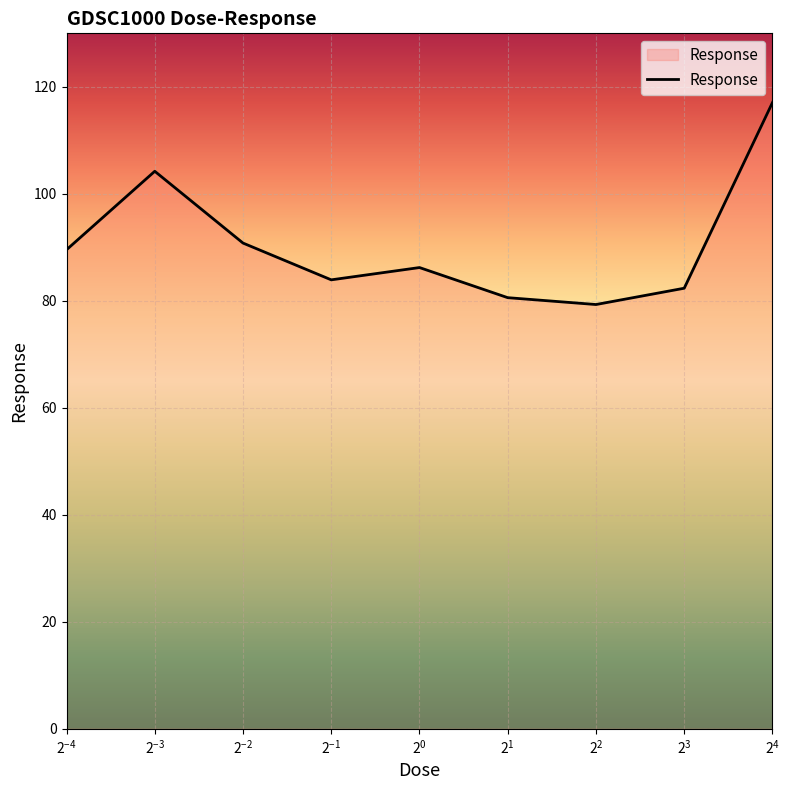

What is the greatest value displayed?

117.1